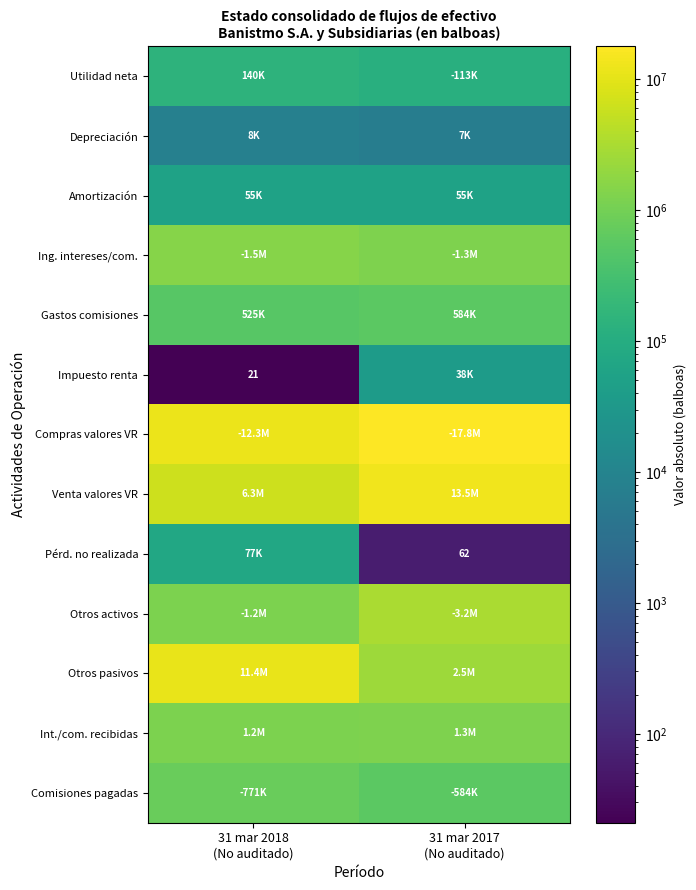

At 31 mar 2018 (No auditado), list the series in order from smallest to largest.

Impuesto renta, Depreciación, Amortización, Pérd. no realizada, Utilidad neta, Gastos comisiones, Comisiones pagadas, Int./com. recibidas, Otros activos, Ing. intereses/com., Venta valores VR, Otros pasivos, Compras valores VR